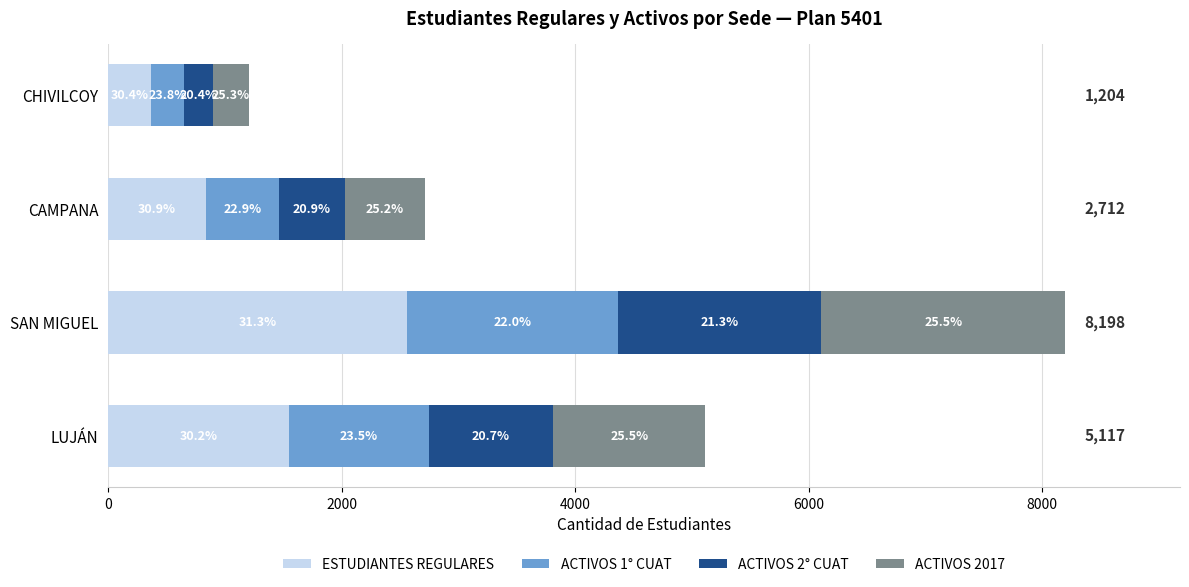

What are all the series names shown in the legend?

ESTUDIANTES REGULARES, ACTIVOS 1° CUAT, ACTIVOS 2° CUAT, ACTIVOS 2017